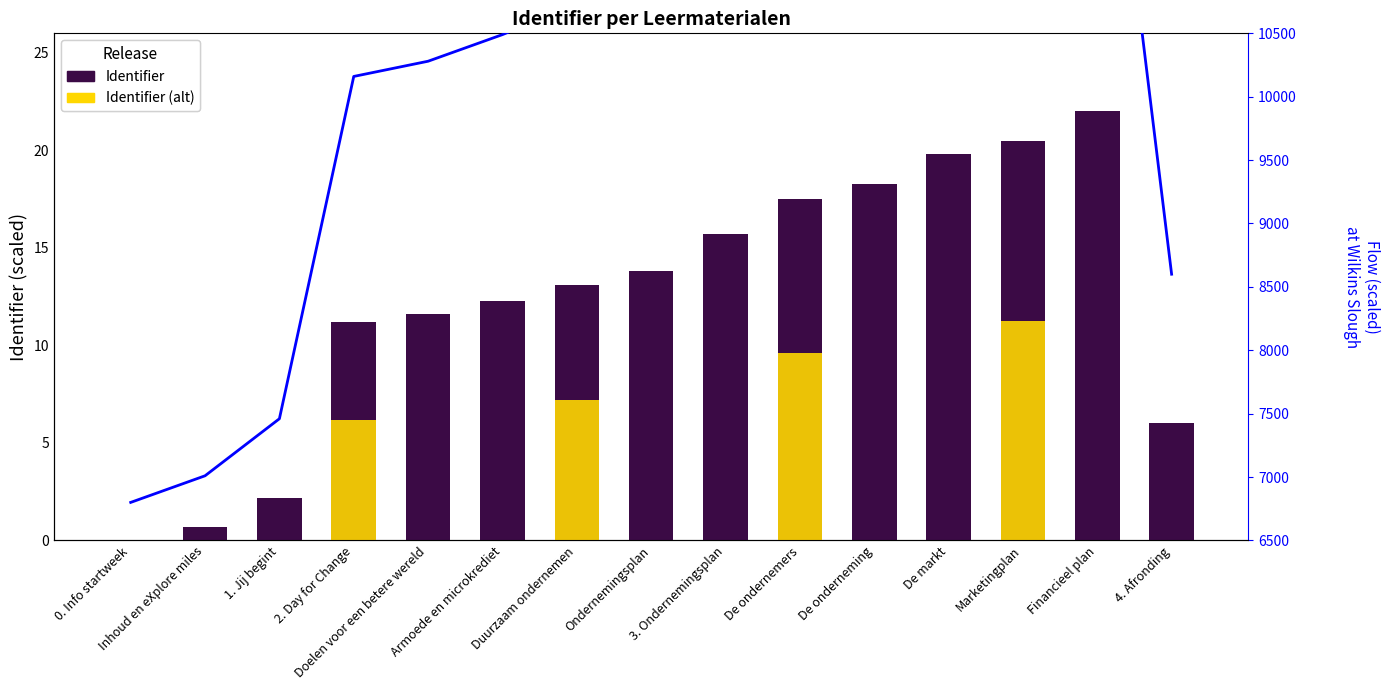

Reading left to right, list all the values displayed in this chart.

Identifier: 0.0	0.7	2.2	11.2	11.6	12.3	13.1	13.8	15.7	17.5	18.3	19.8	20.5	22.0	6.0
Identifier (alt): 0.0	0.0	0.0	6.2	0.0	0.0	7.2	0.0	0.0	9.6	0.0	0.0	11.3	0.0	0.0
Flow (scaled): 6800.0	7010.0	7460.0	10160.0	10280.0	10490.0	10730.0	10940.0	11510.0	12050.0	12290.0	12740.0	12950.0	13400.0	8600.0